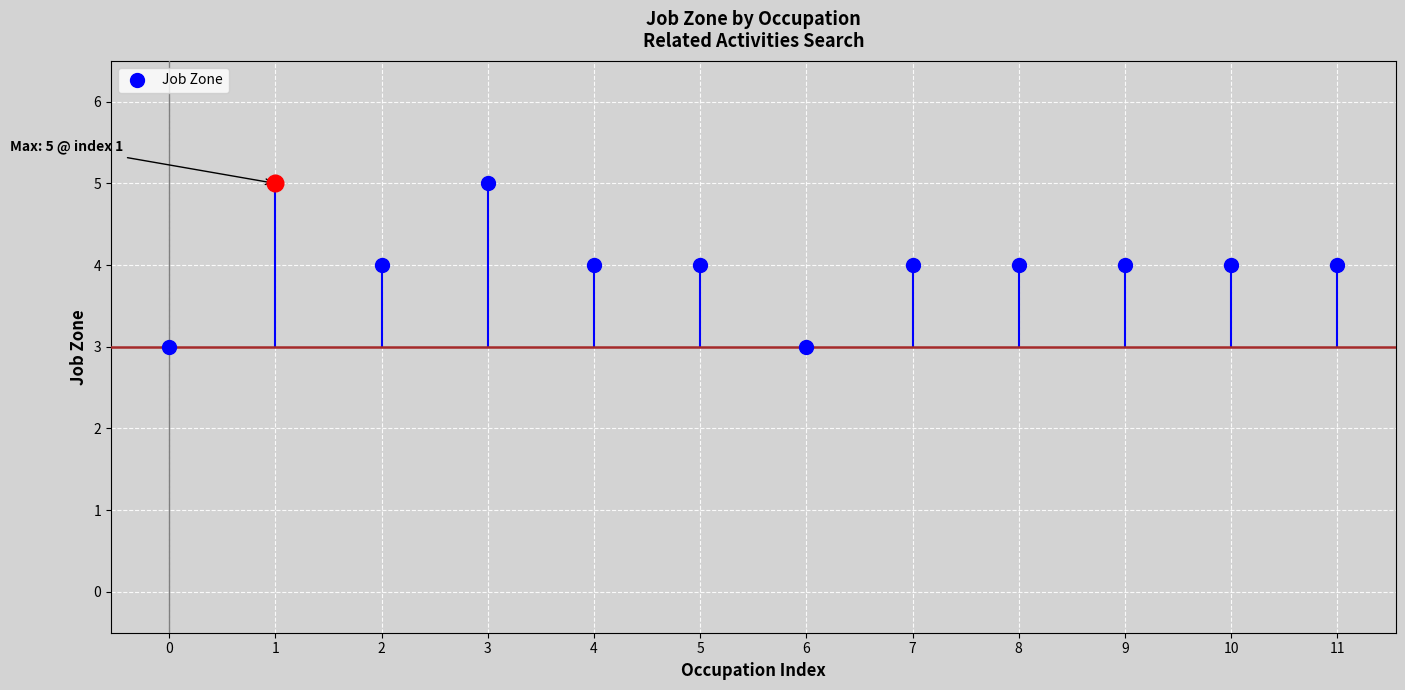

What is the value of the 11th point from the left?

4